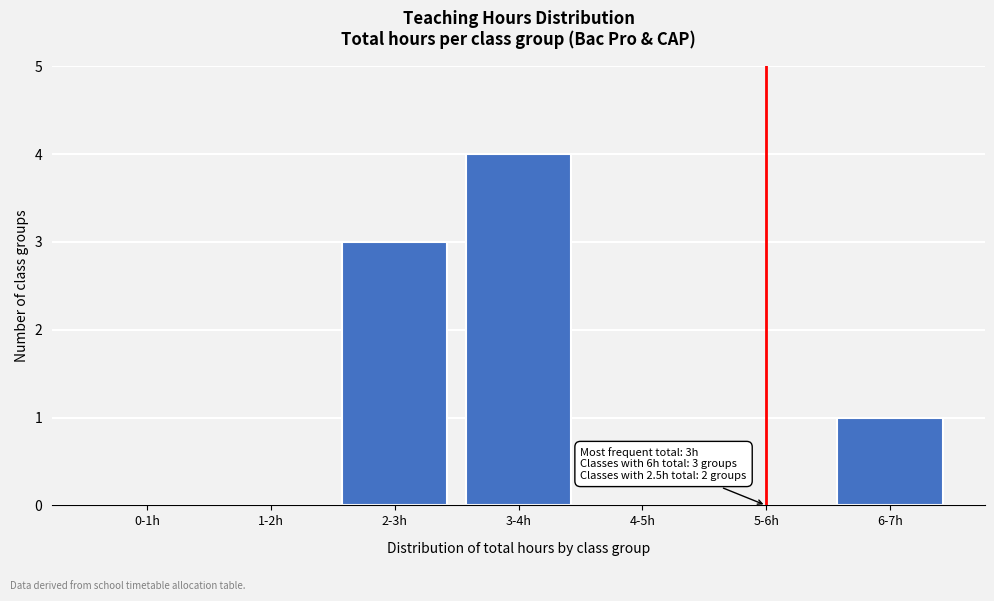

Reading left to right, list all the values displayed in this chart.

0-1h=0	1-2h=0	2-3h=3	3-4h=4	4-5h=0	5-6h=0	6-7h=1